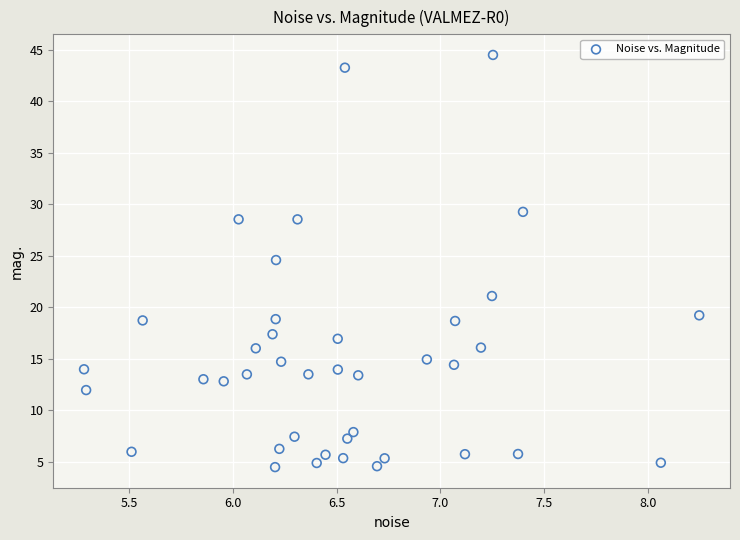

What Y value in the scatter plot is closest to 24?

24.6